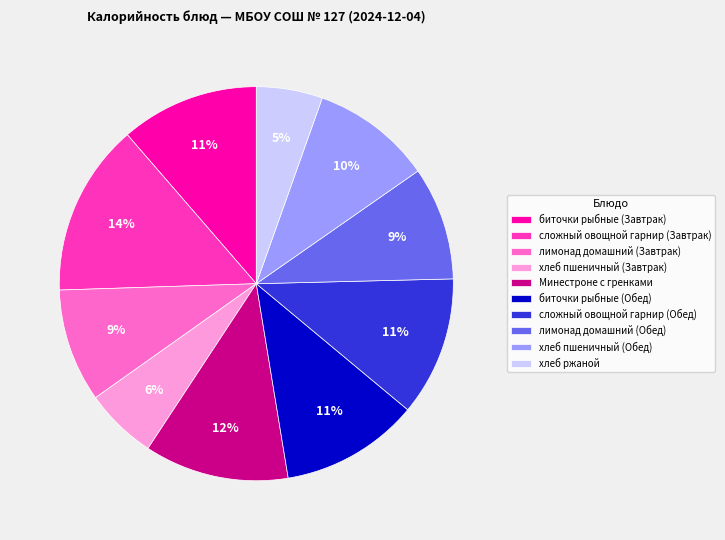

To the nearest percent, what is the average slice percentage?

10%